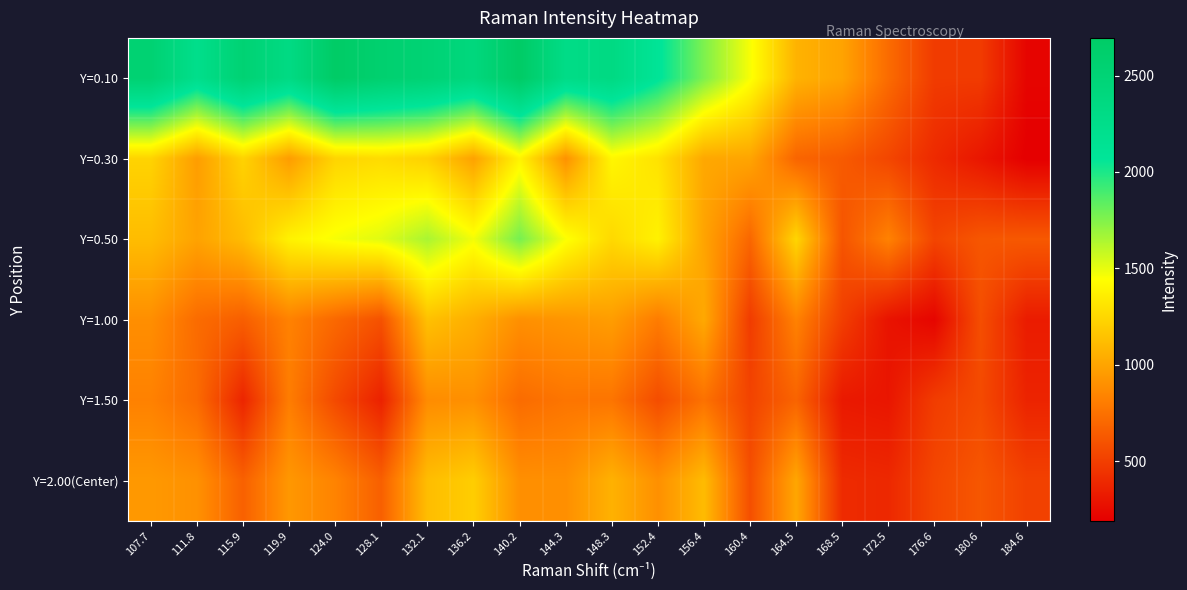

What is the difference between the highest and lowest values at 111.8?

1511.6